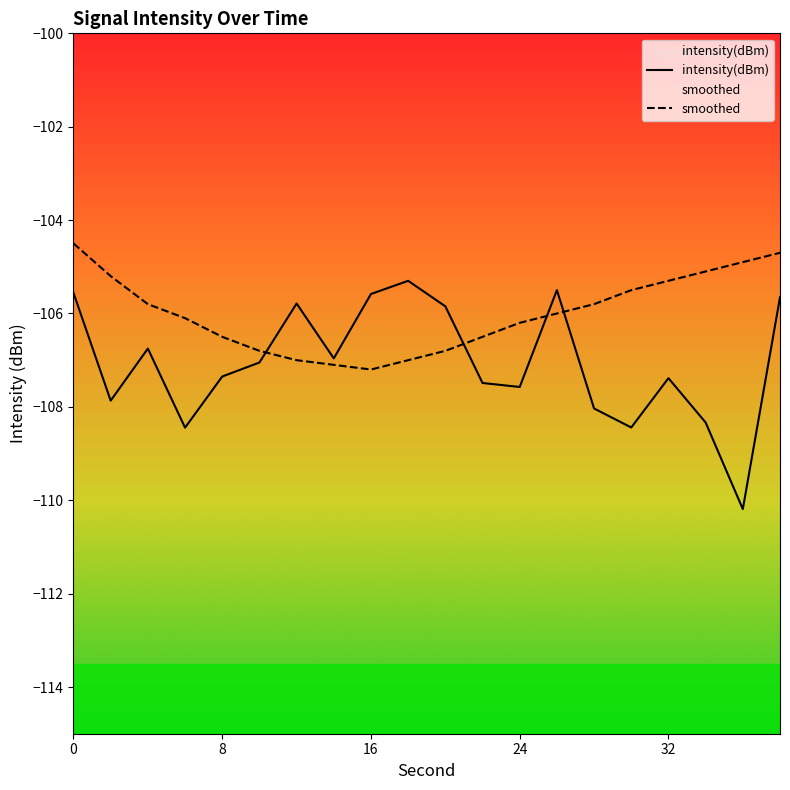

List the series in order of their overall mean, lowest first.

intensity(dBm), smoothed